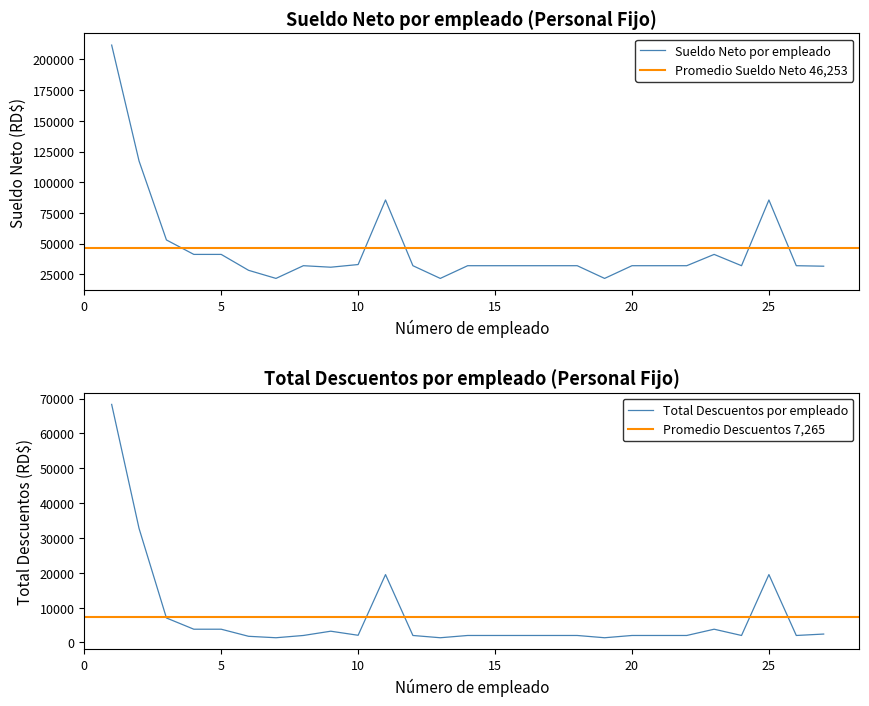

True or false: Total Descuentos and AFP intersect in this chart.

False